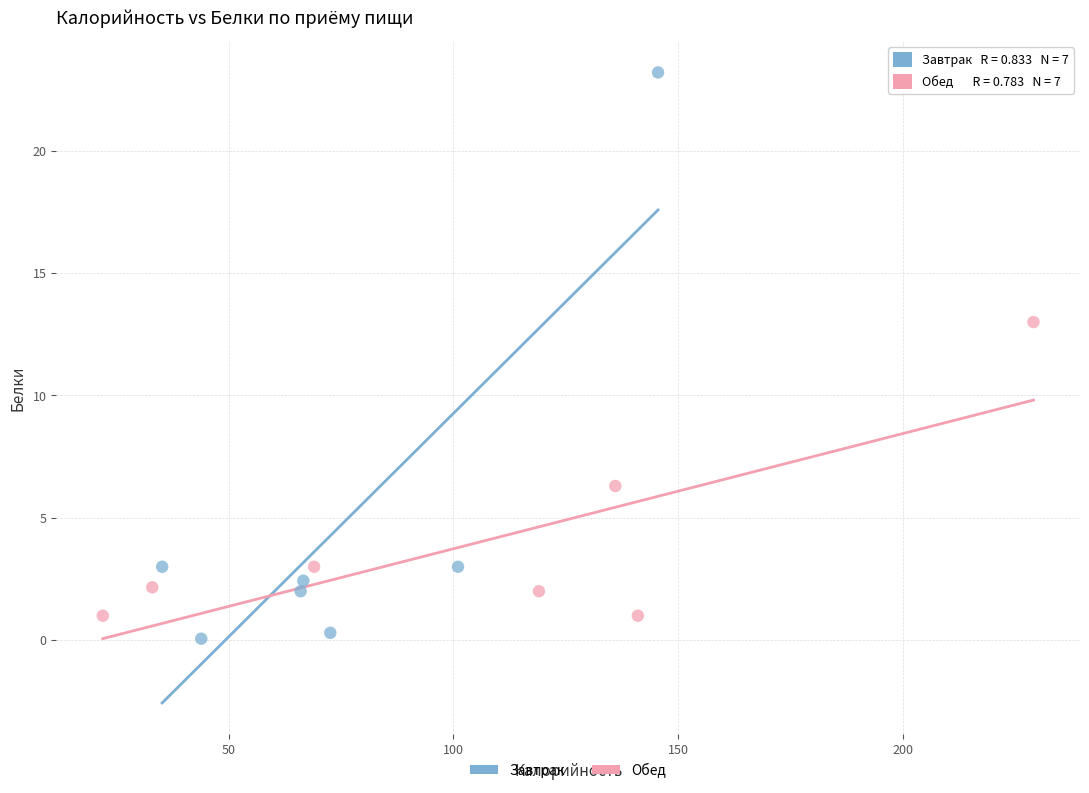

Which series has the widest spread of Y values?

Завтрак